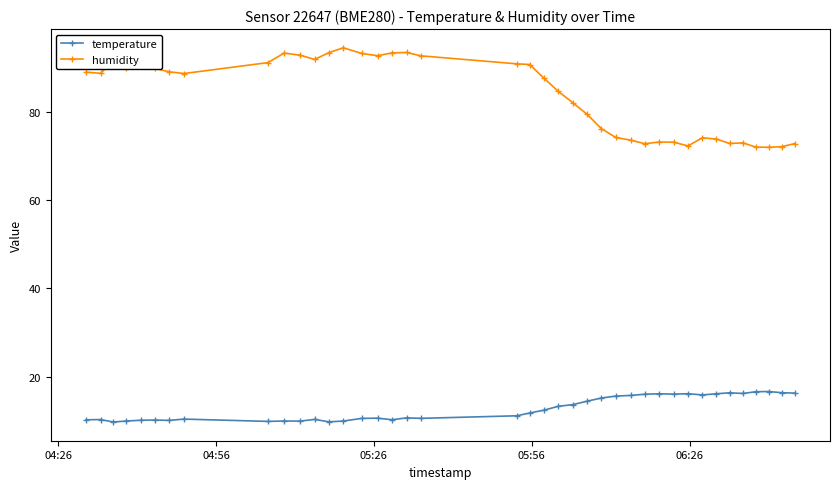

Which series has the largest total across all categories?

humidity